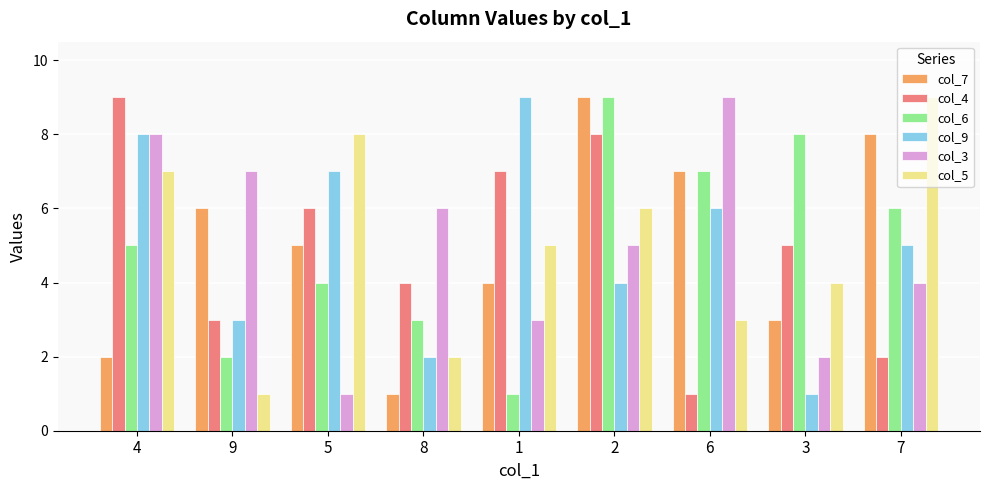

What is the highest value of the col_6 series?

9